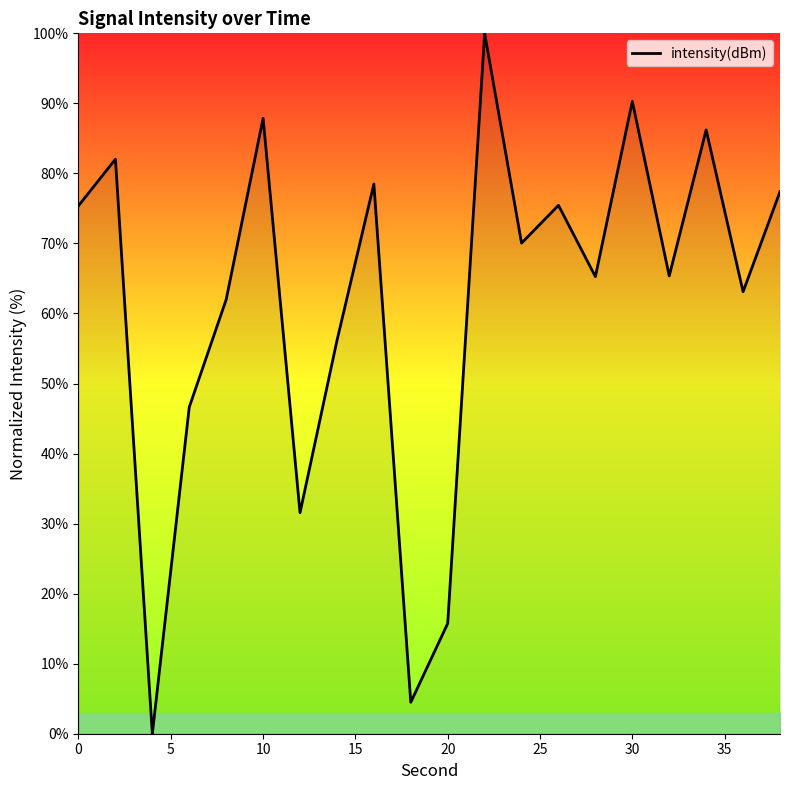

How many series are shown in this chart?

1